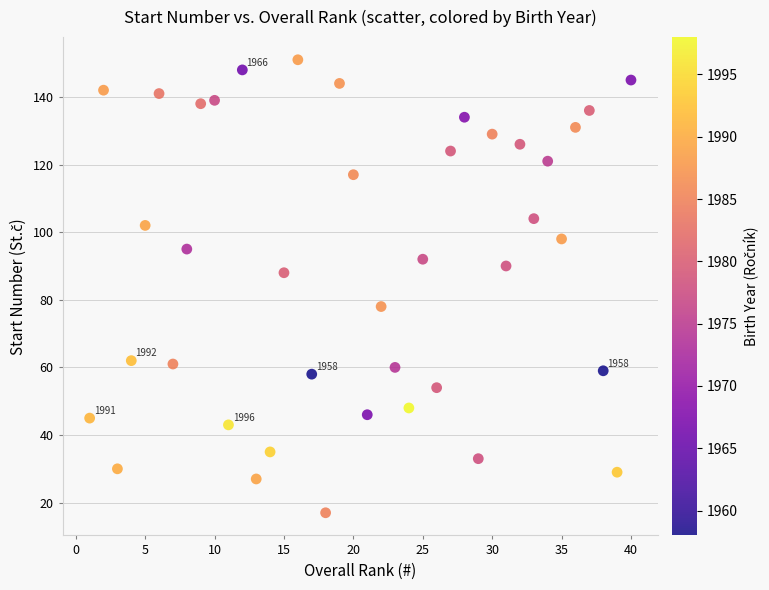

What Y value in the scatter plot is closest to 84?

88